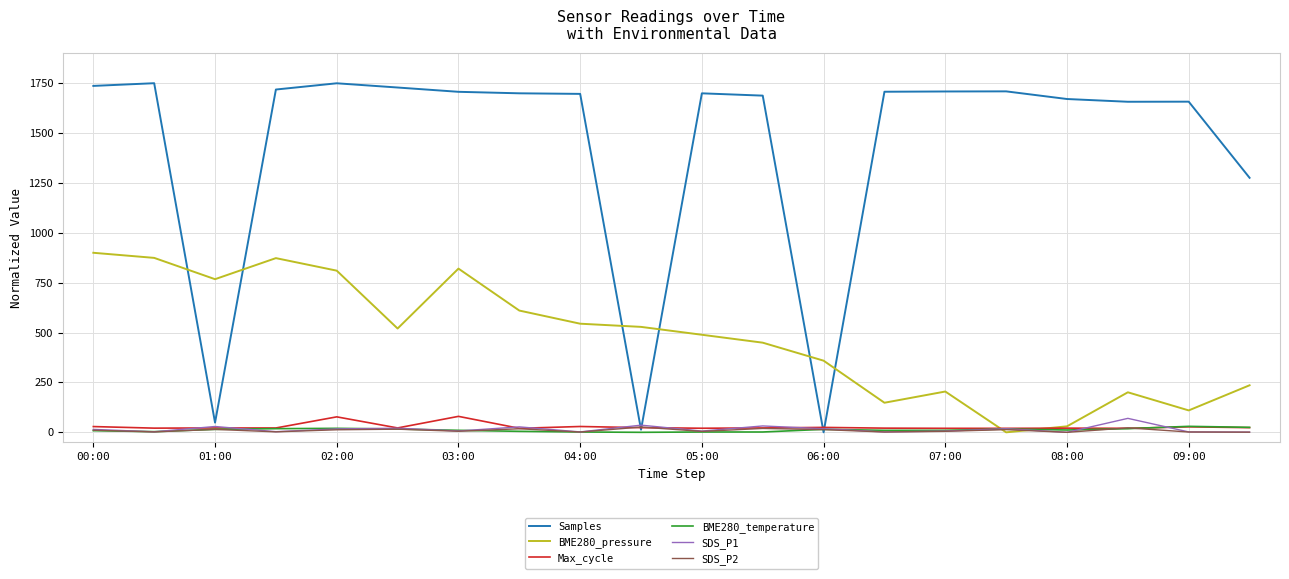

What is the maximum value for SDS_P2?

26.4